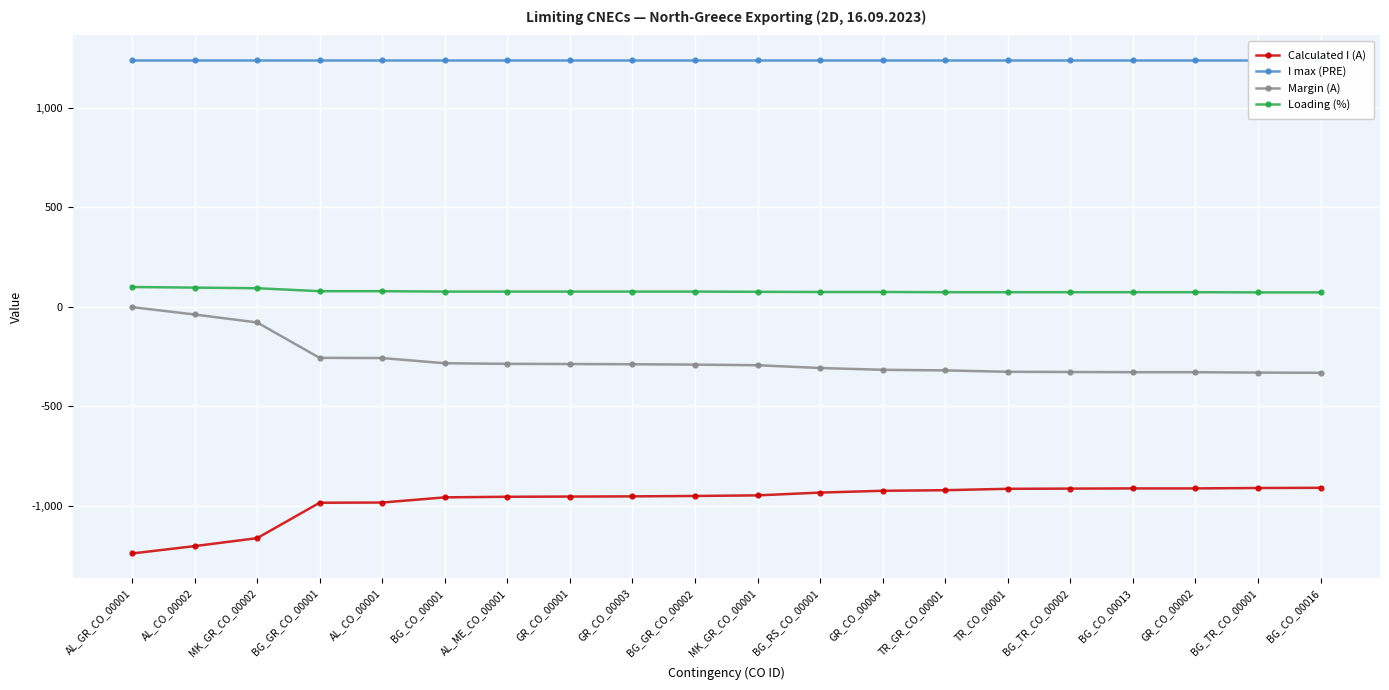

True or false: I max (PRE) has a value of 310 at AL_GR_CO_00001.

False